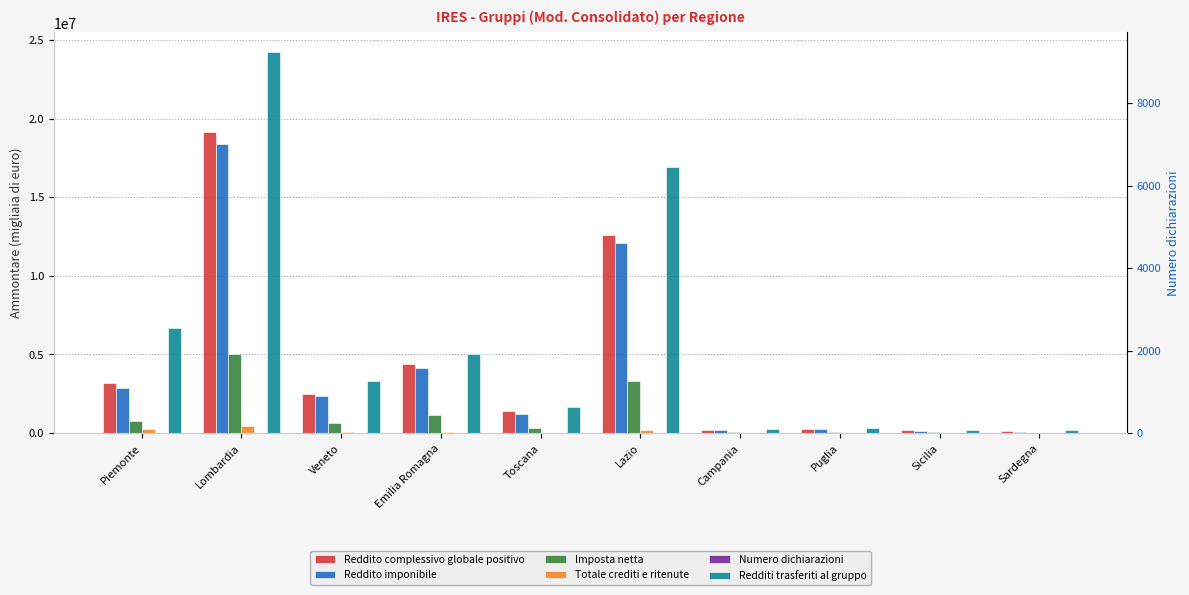

What is the greatest value displayed?

24257916